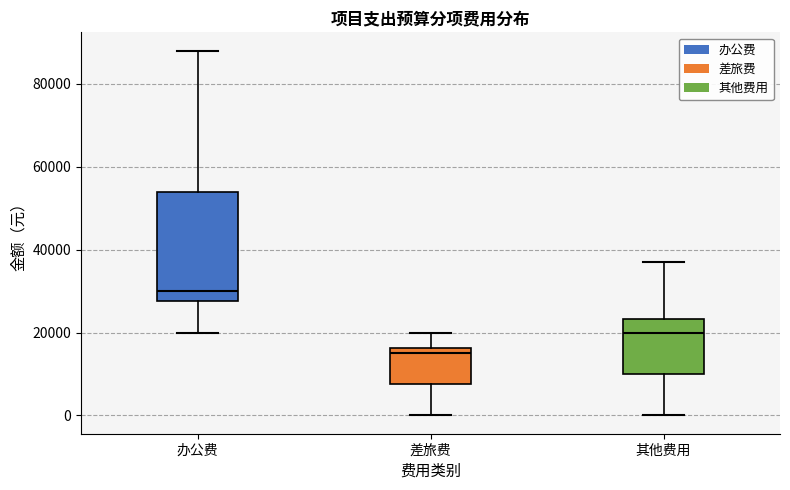

Which box's median line is the lowest?

差旅费